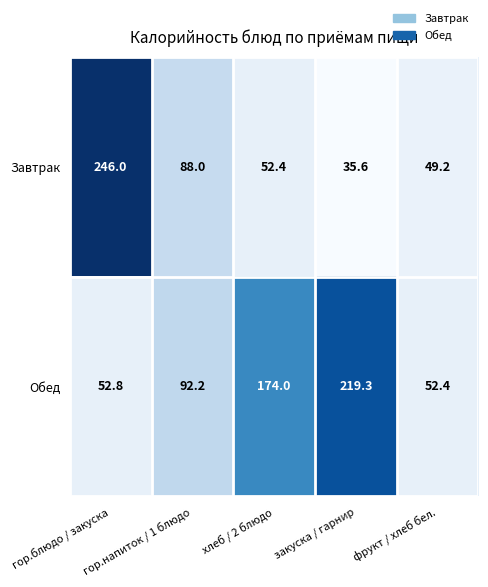

At how many categories does at least one series exceed 43?

5